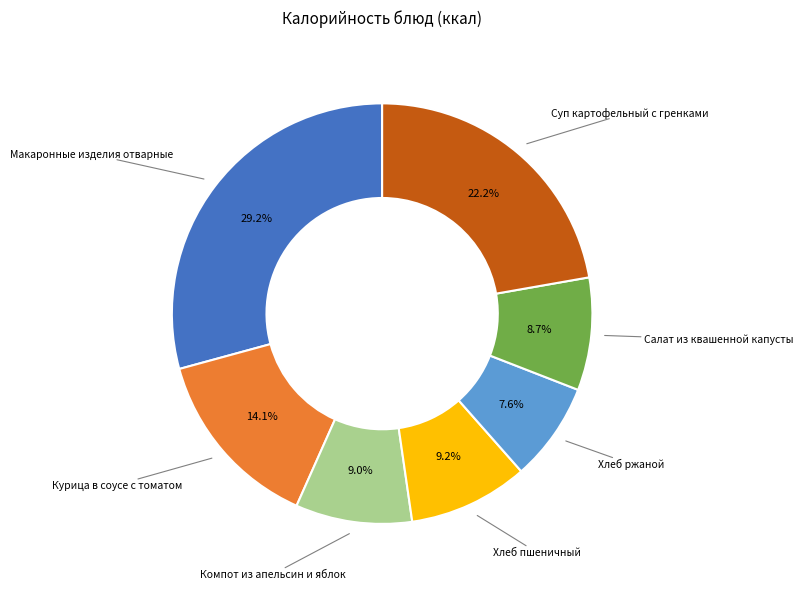

Does any single category account for the majority?

No